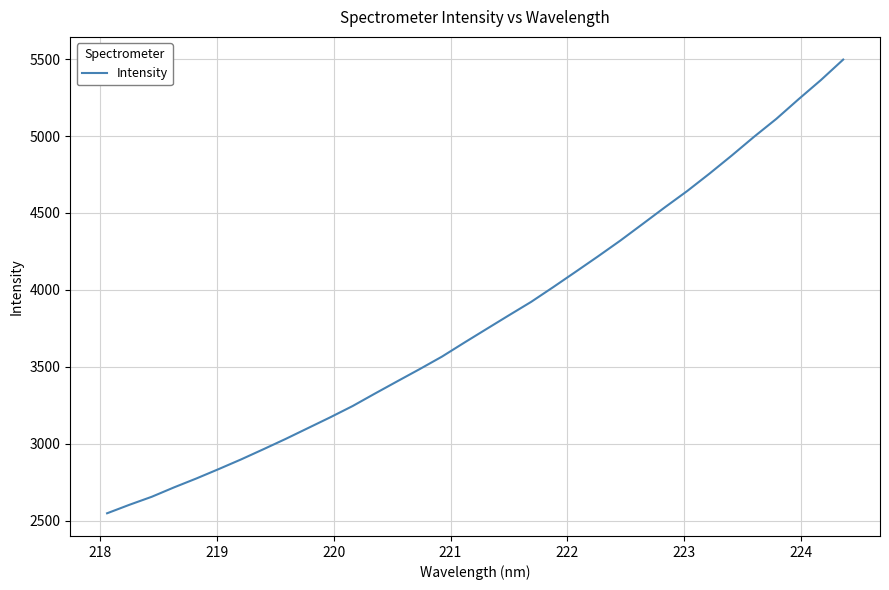

Count the number of categories in the chart.

34